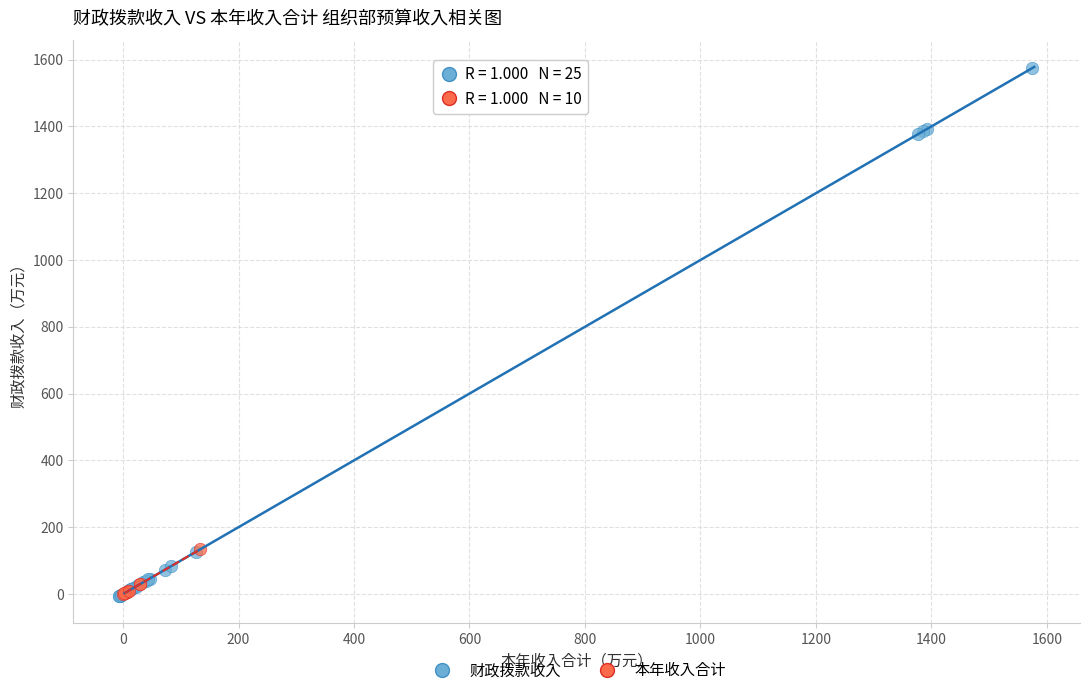

Which series has the largest Y range (max minus min)?

财政拨款收入